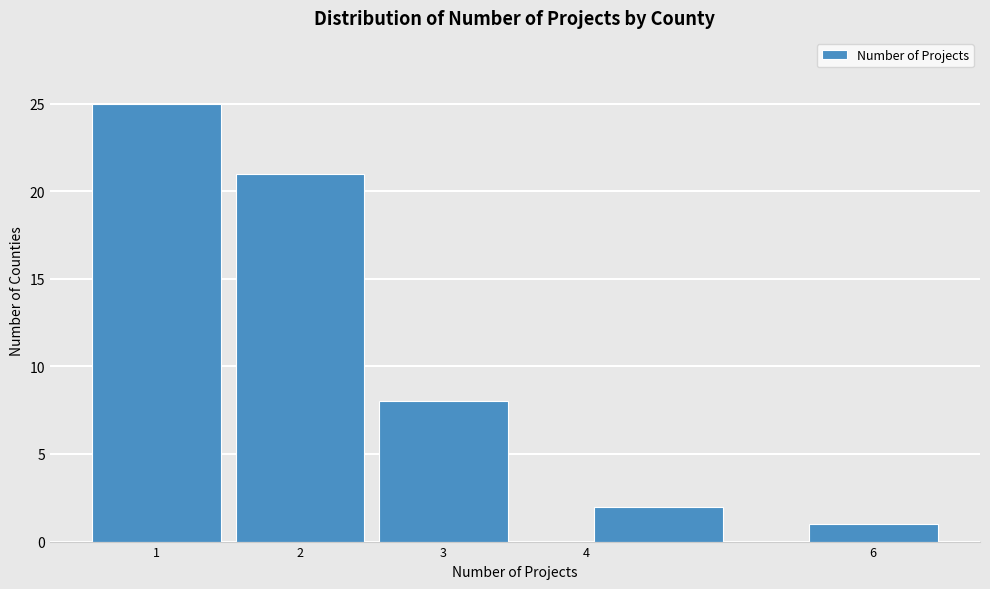

Which range on the x-axis has the tallest bar?

0.5 to 1.5